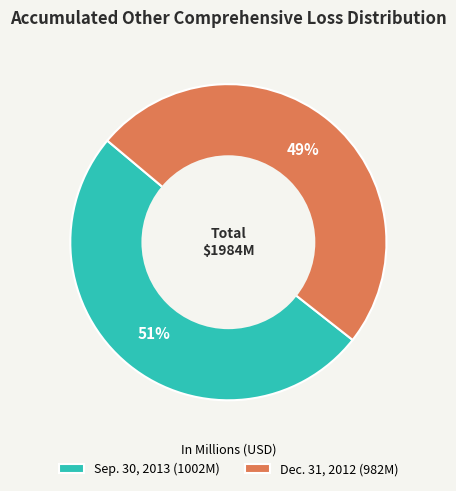

Count the number of slices in the pie.

2